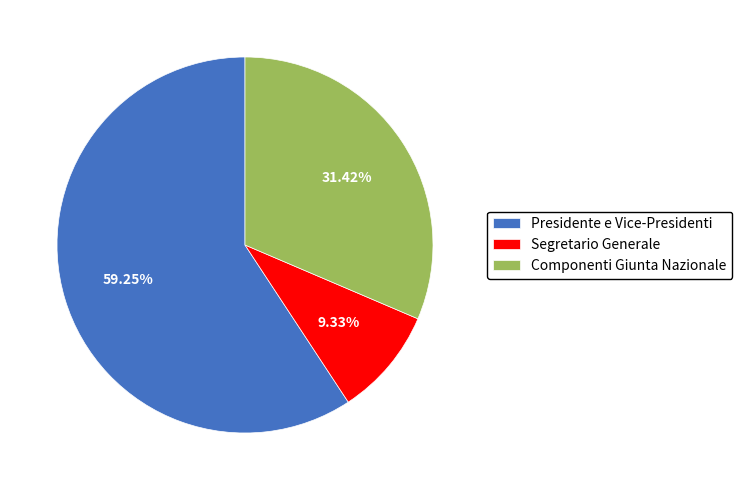

Which slice represents more than half of the pie?

Presidente e Vice-Presidenti